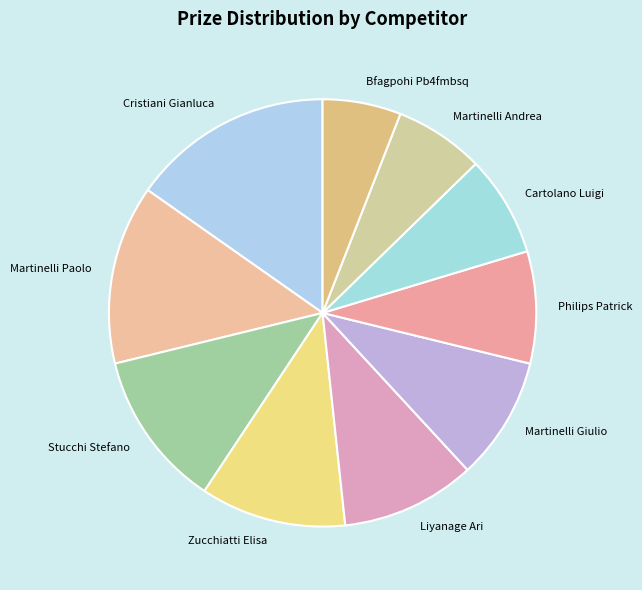

True or false: Cartolano Luigi accounts for 1% of the total.

False